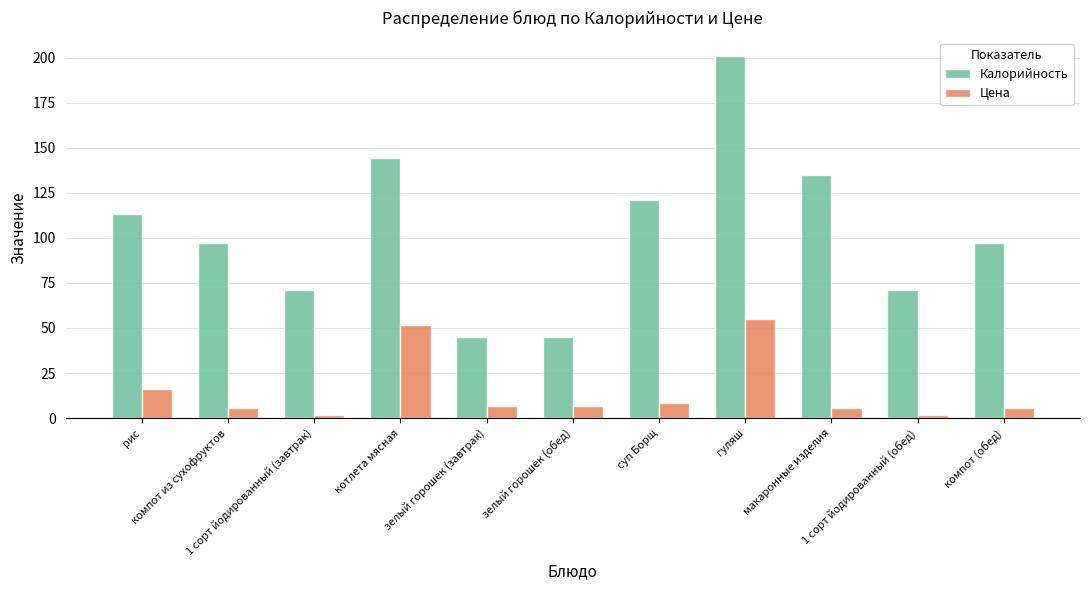

What is the average value of the Цена series?

14.9